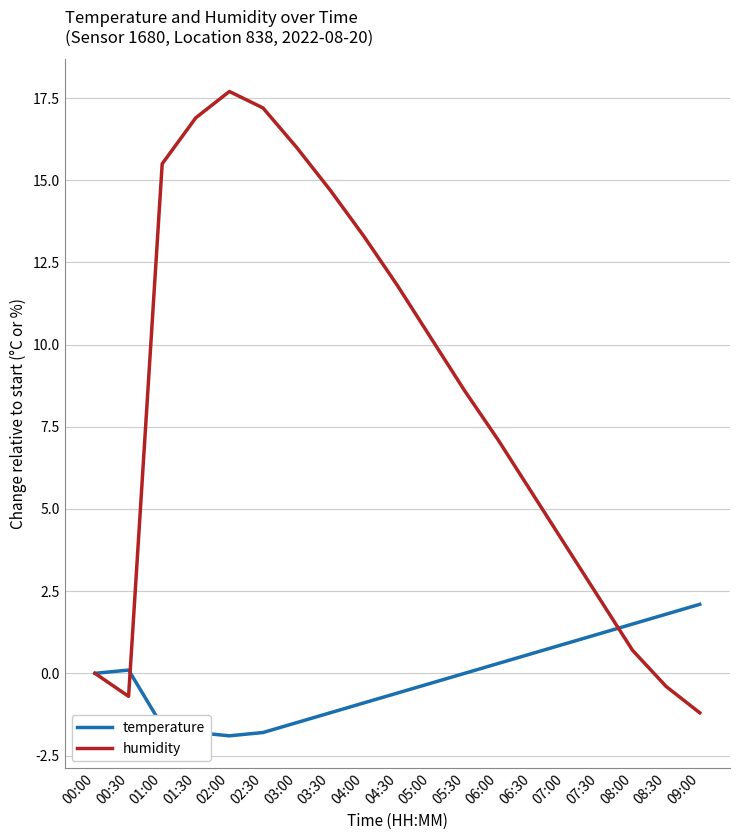

In humidity, how many points are lower than both neighbors (excluding endpoints)?

1